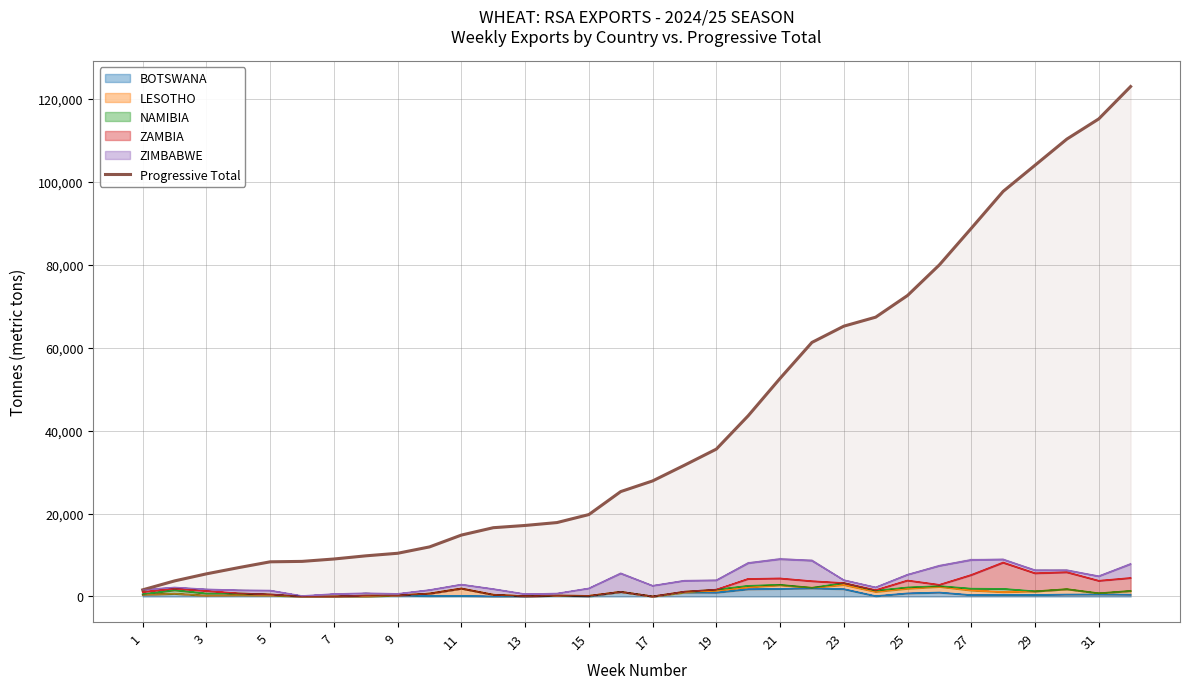

True or false: there are more than 1 points higher than both neighbors.

False